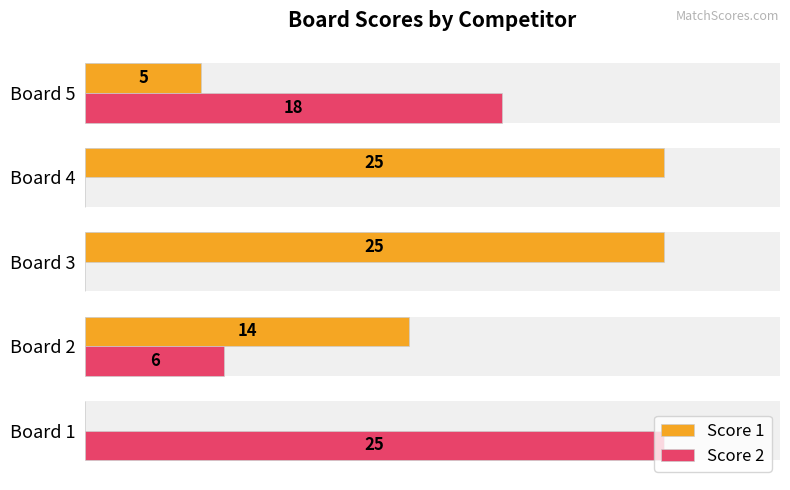

How many Score 2 values are between 0 and 18?

4